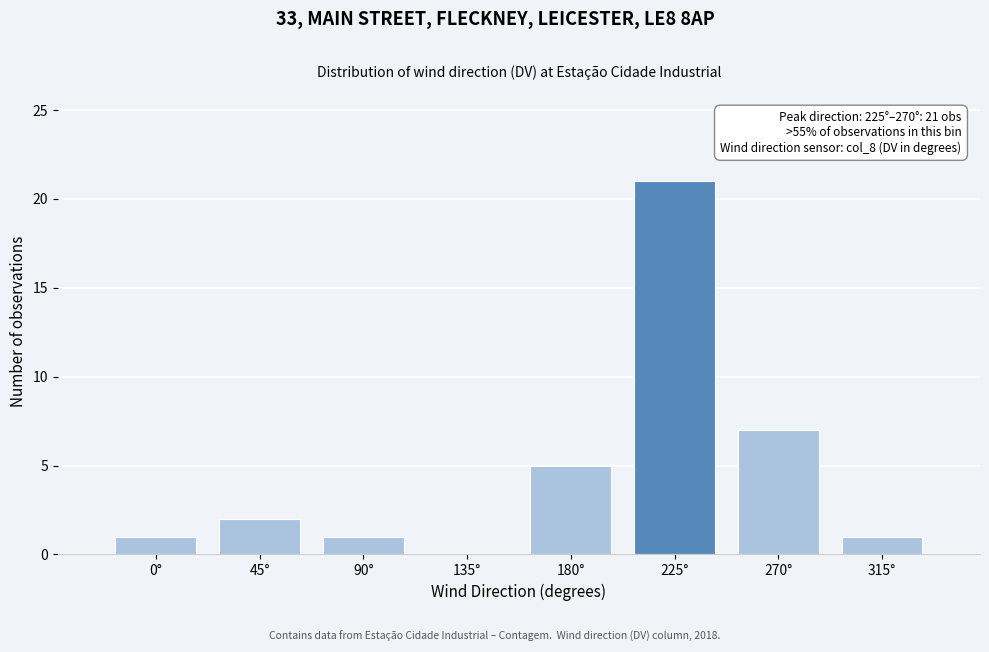

Reading left to right, what are all the values shown in this chart?

0°=1	45°=2	90°=1	135°=0	180°=5	225°=21	270°=7	315°=1